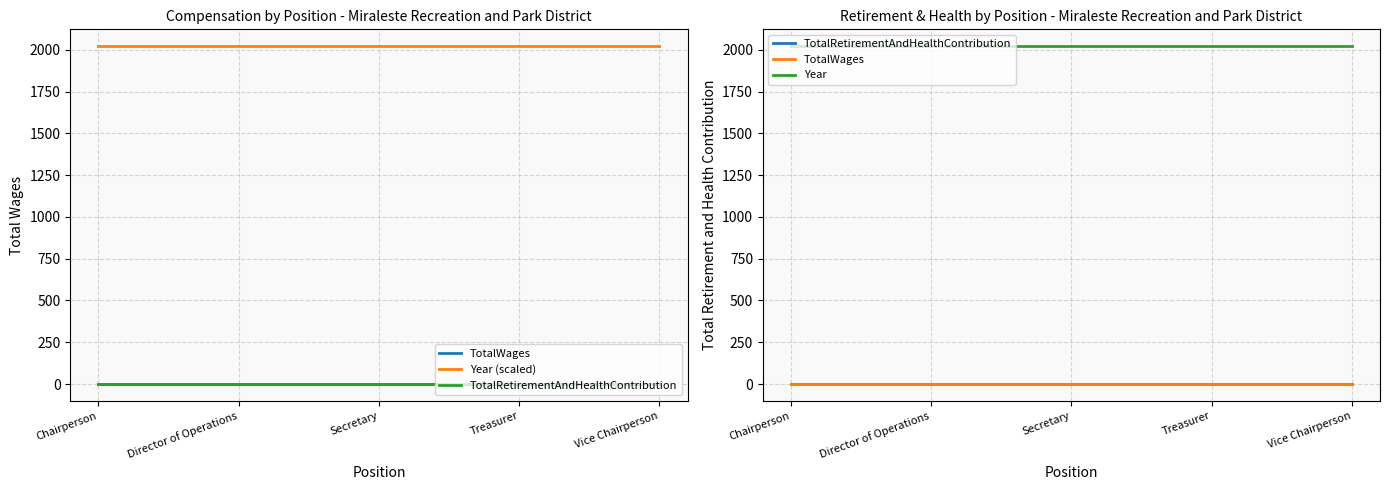

What is the average value of the Year series?

2021